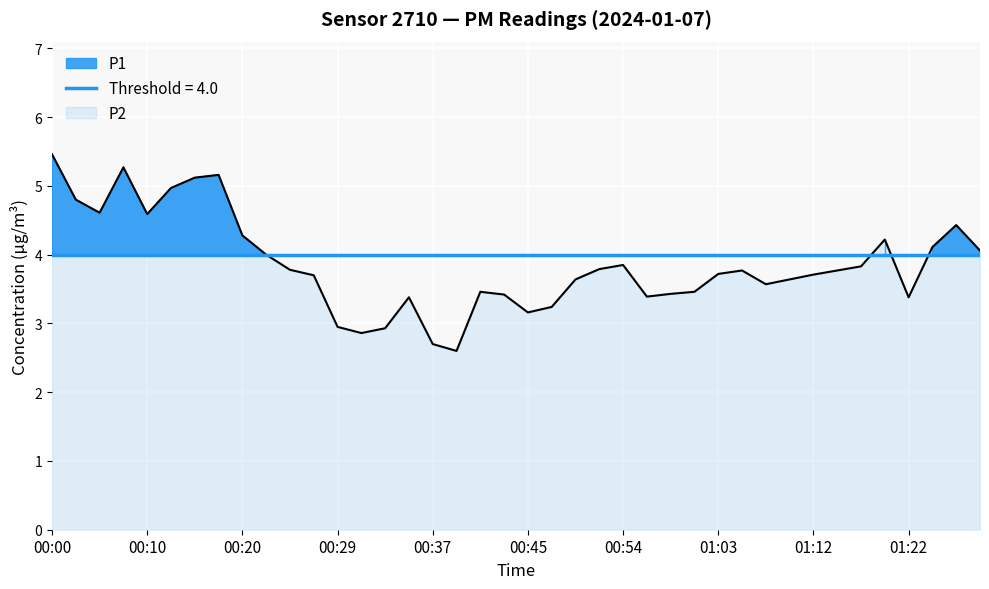

True or false: the data shows 3.5 at 01:01.

True